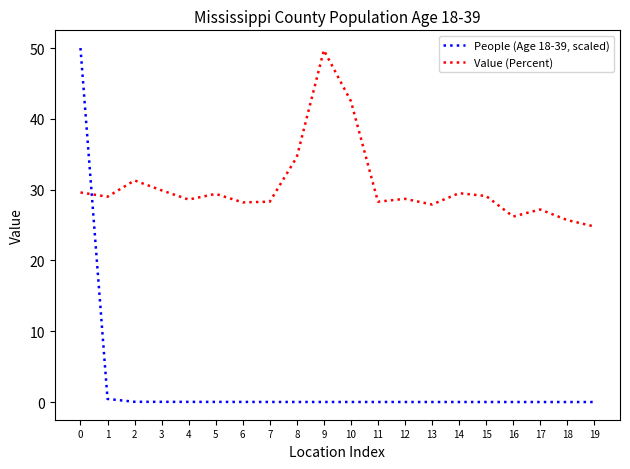

At how many categories does at least one series exceed 42?

3